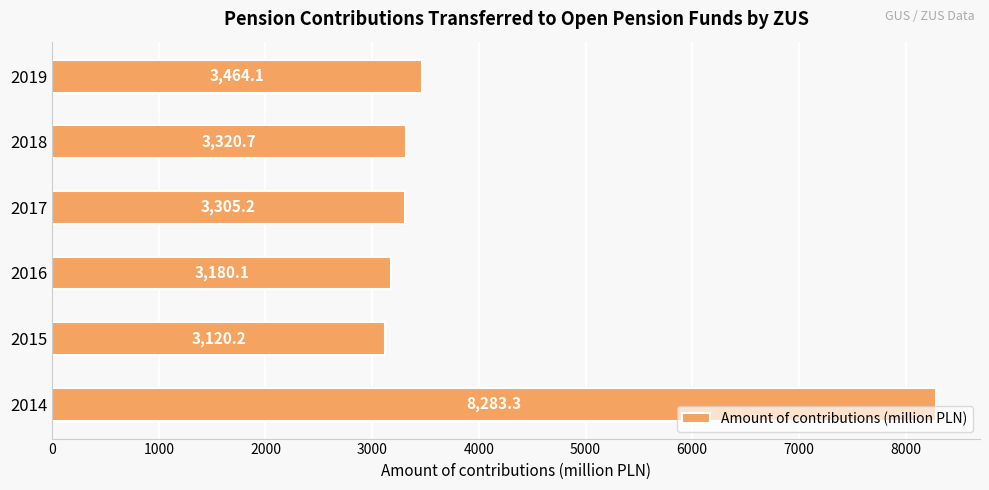

What is the difference between the maximum and minimum values?

5163.1